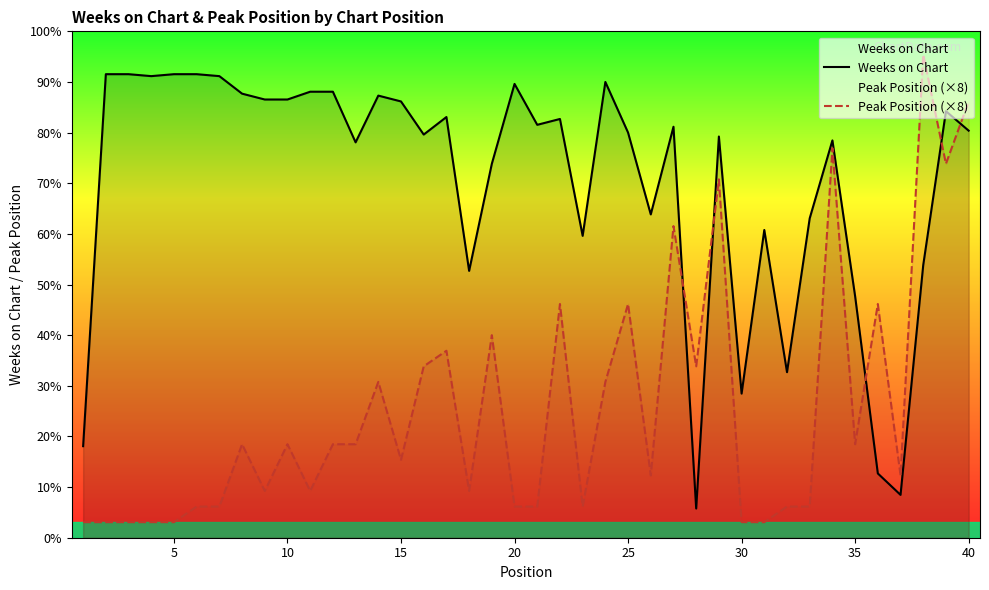

How many interior local valleys does the Weeks on Chart series have?

11